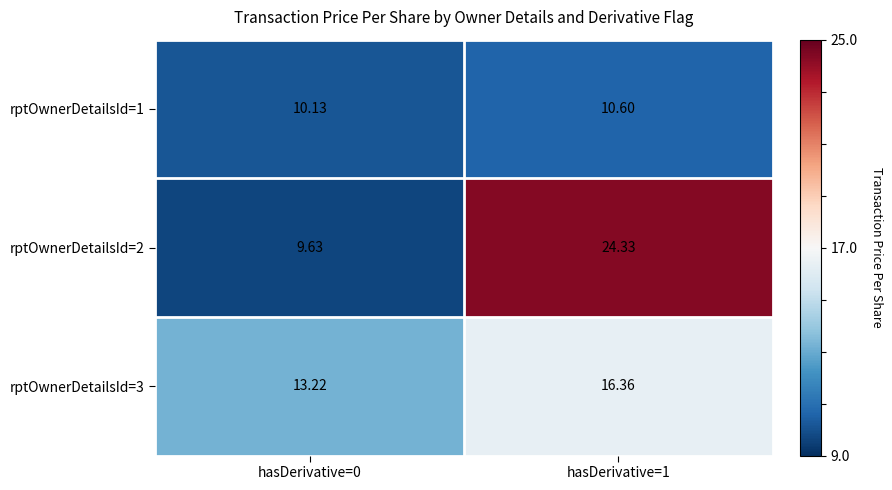

Is the value of rptOwnerDetailsId=1 at hasDerivative=0 greater than the value of rptOwnerDetailsId=3 at hasDerivative=0?

No